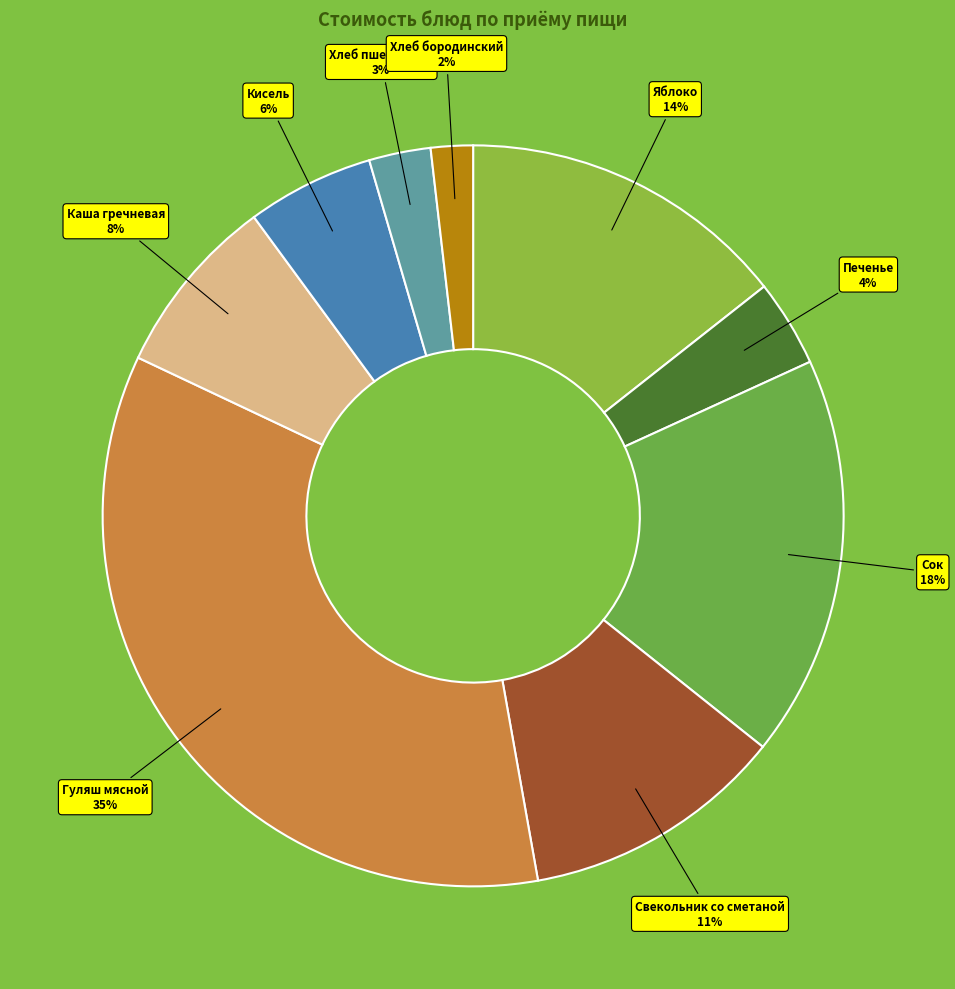

Combined, do Гуляш мясной and Кисель account for over 50%?

No